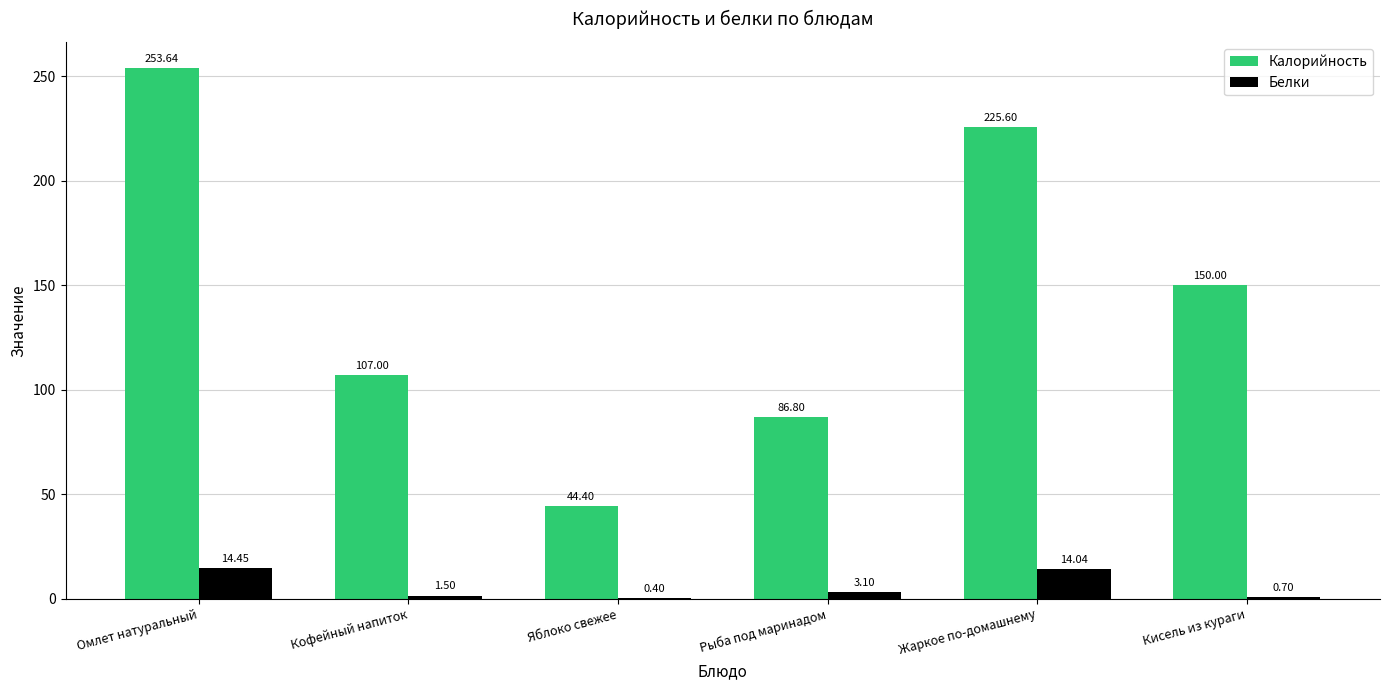

Is it true that Калорийность equals 188.5 at Кофейный напиток?

False